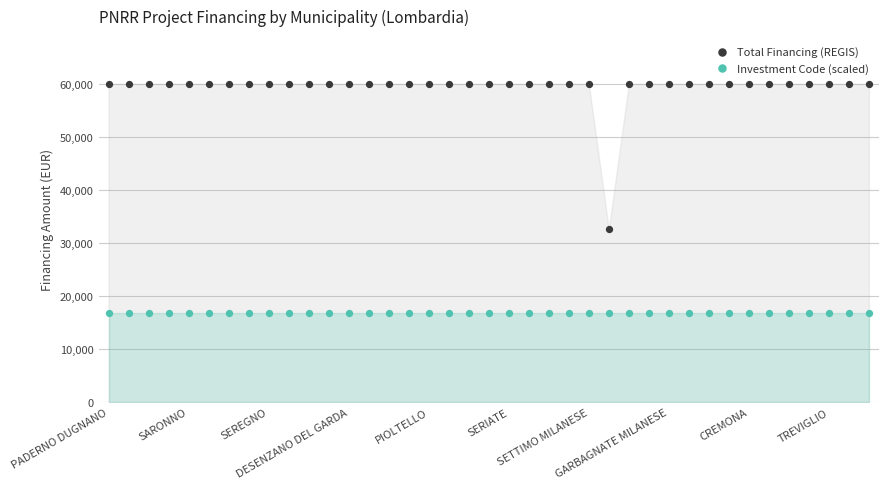

Across all series, what Y value is closest to 38378?

32589.0